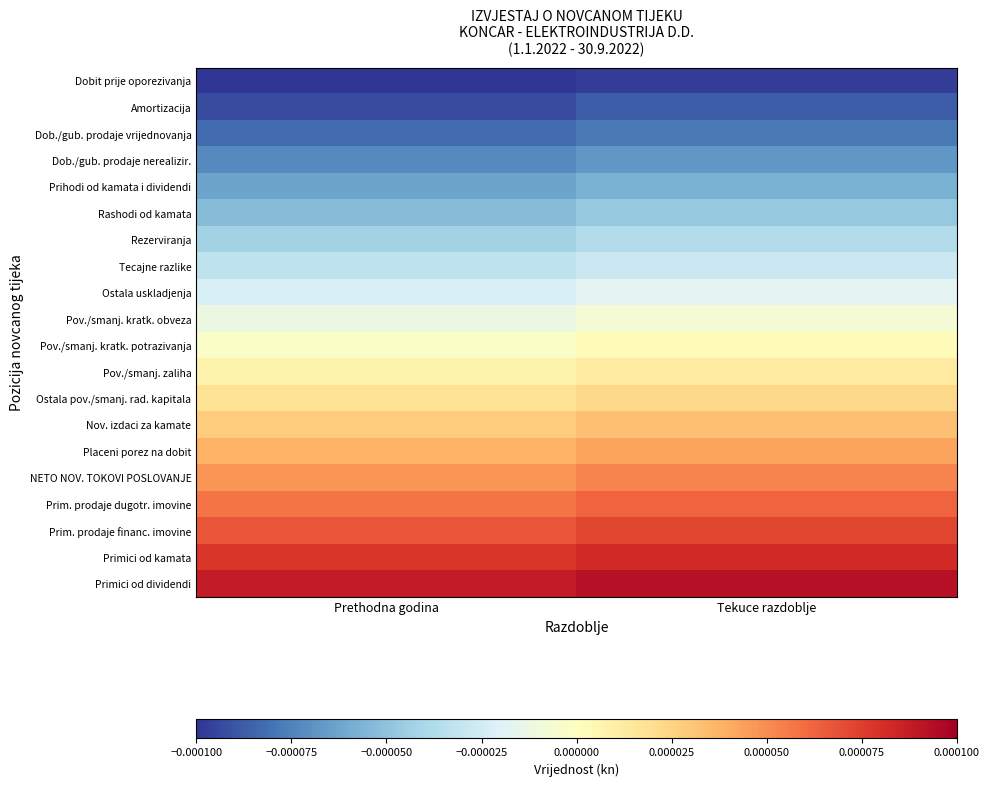

Which category has the highest value across all series?

Tekuce razdoblje